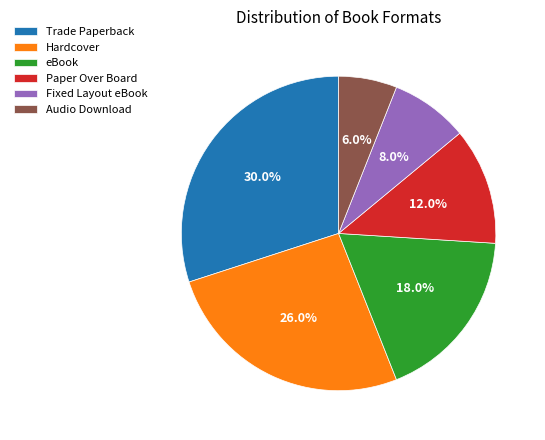

Approximately how many times larger is the value at Hardcover compared to Audio Download?

4.3